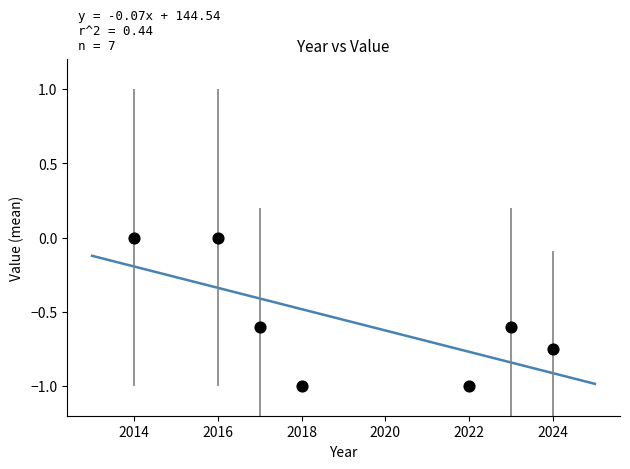

What is the range of X values (max minus min)?

10.0